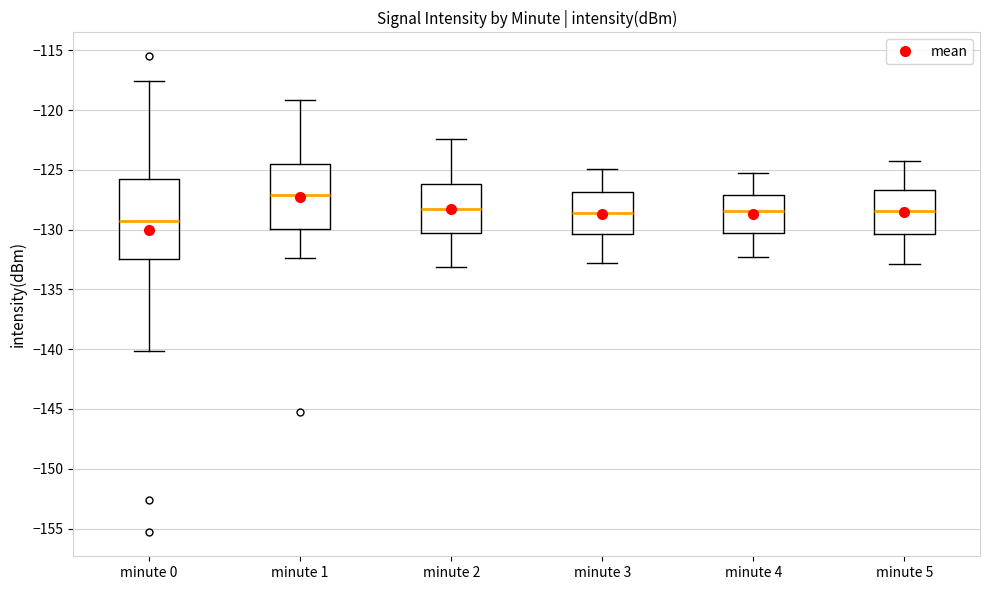

Which box has the lowest median line?

minute 0